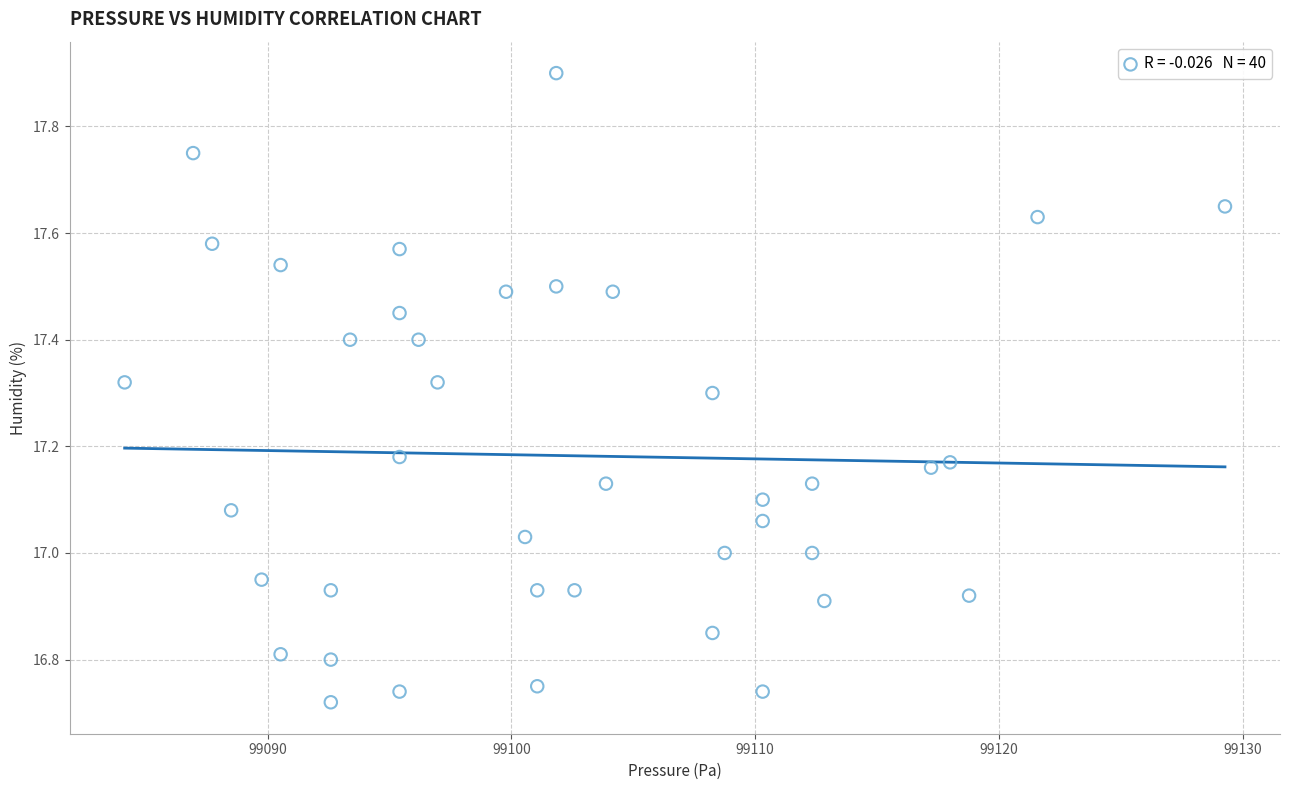

What is the range of Y values (max minus min)?

1.2